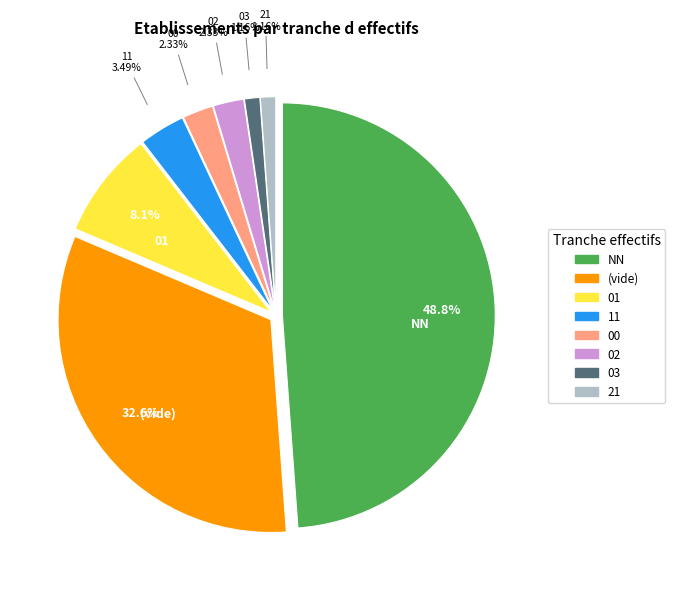

Does any single category account for the majority?

No